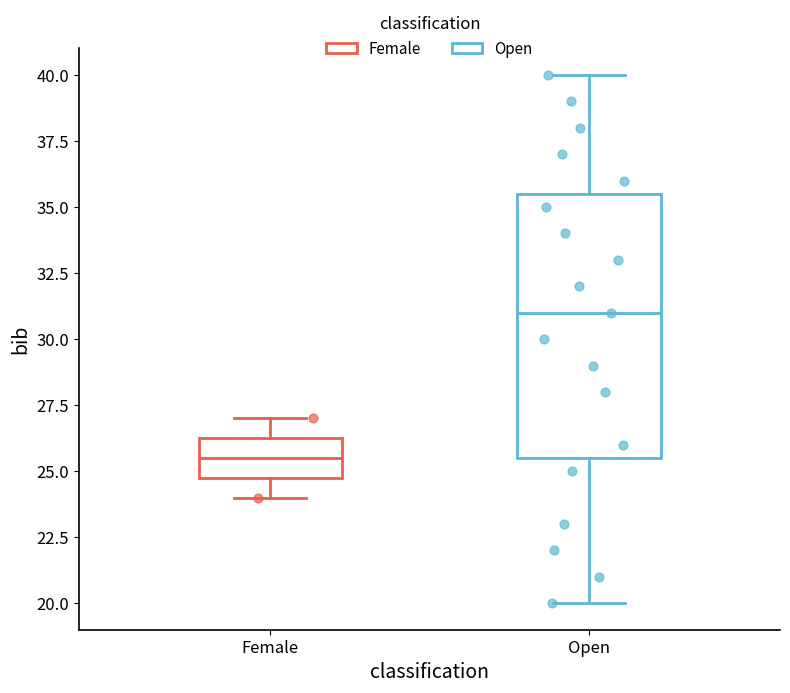

Where does the upper whisker of the box for Female end on the y-axis? The values are not printed on the chart, so give them approximately, as read against the axis.

27.0